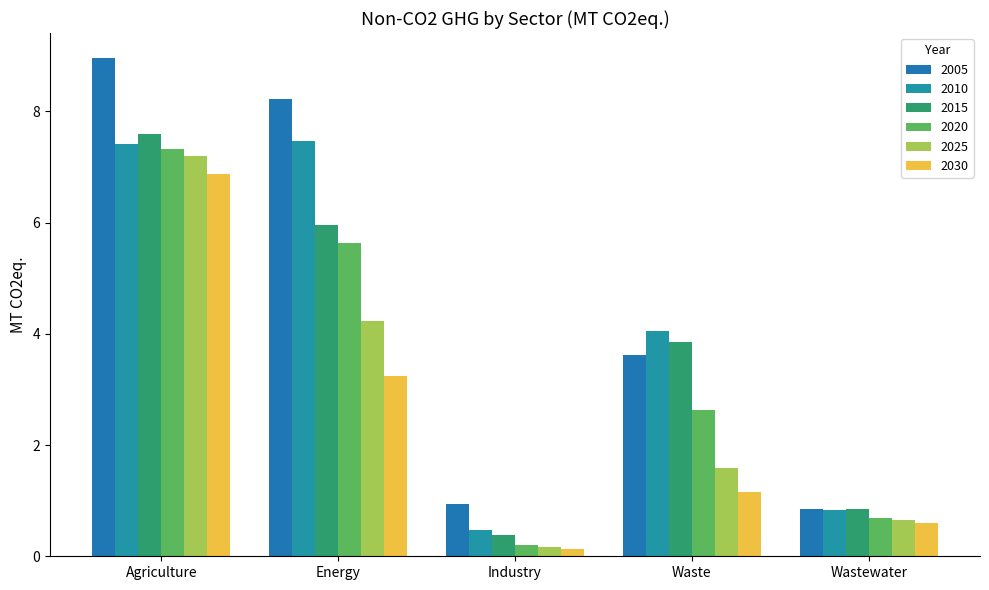

What position from the right is Industry?

3